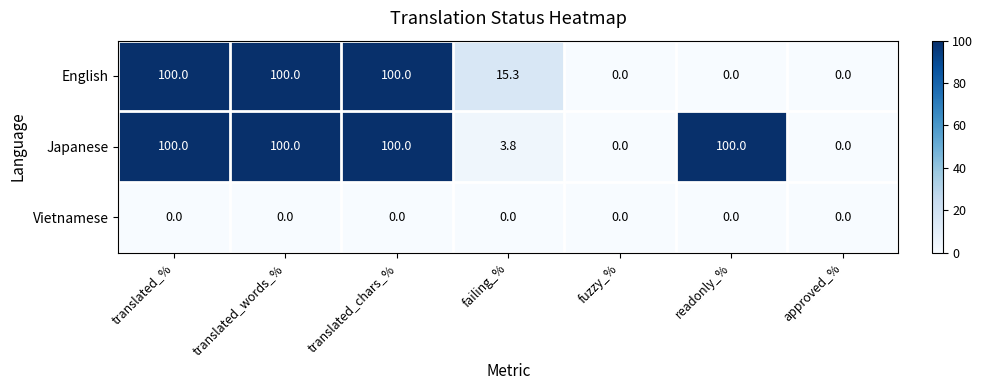

Reading right to left, transcribe all the data shown in this chart.

English: 0.0	0.0	0.0	15.3	100.0	100.0	100.0
Japanese: 0.0	100.0	0.0	3.8	100.0	100.0	100.0
Vietnamese: 0.0	0.0	0.0	0.0	0.0	0.0	0.0